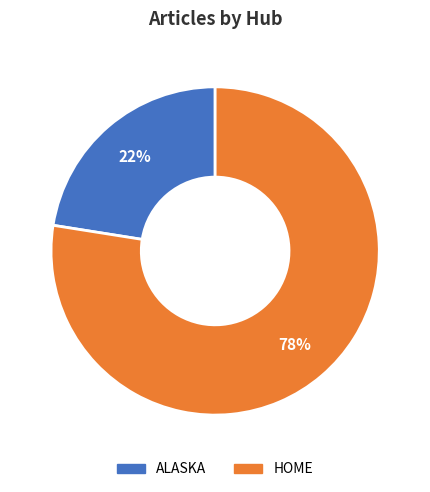

Is there any slice that represents more than half of the pie?

Yes